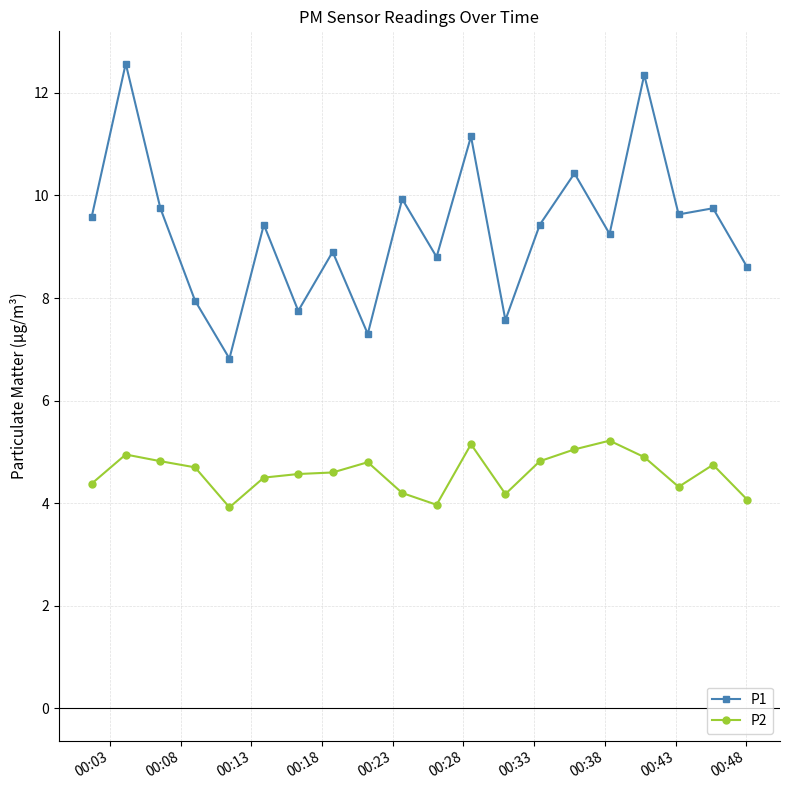

Which series has the widest spread of values?

P1